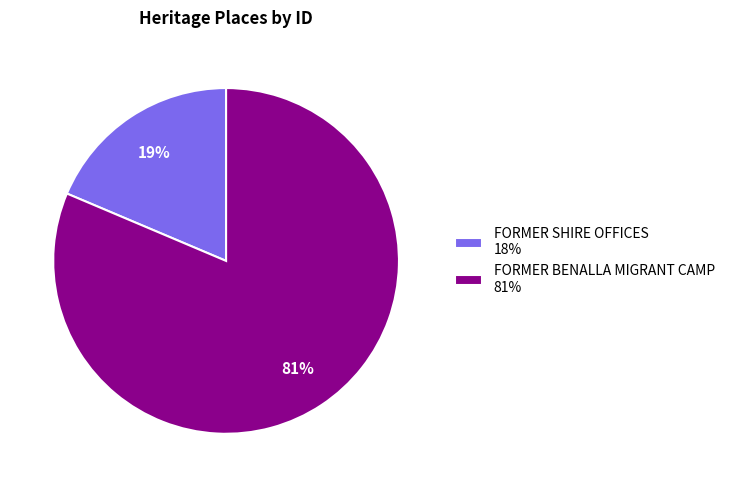

Is the sum of FORMER SHIRE OFFICES 18% and FORMER BENALLA MIGRANT CAMP 81% greater than half?

Yes